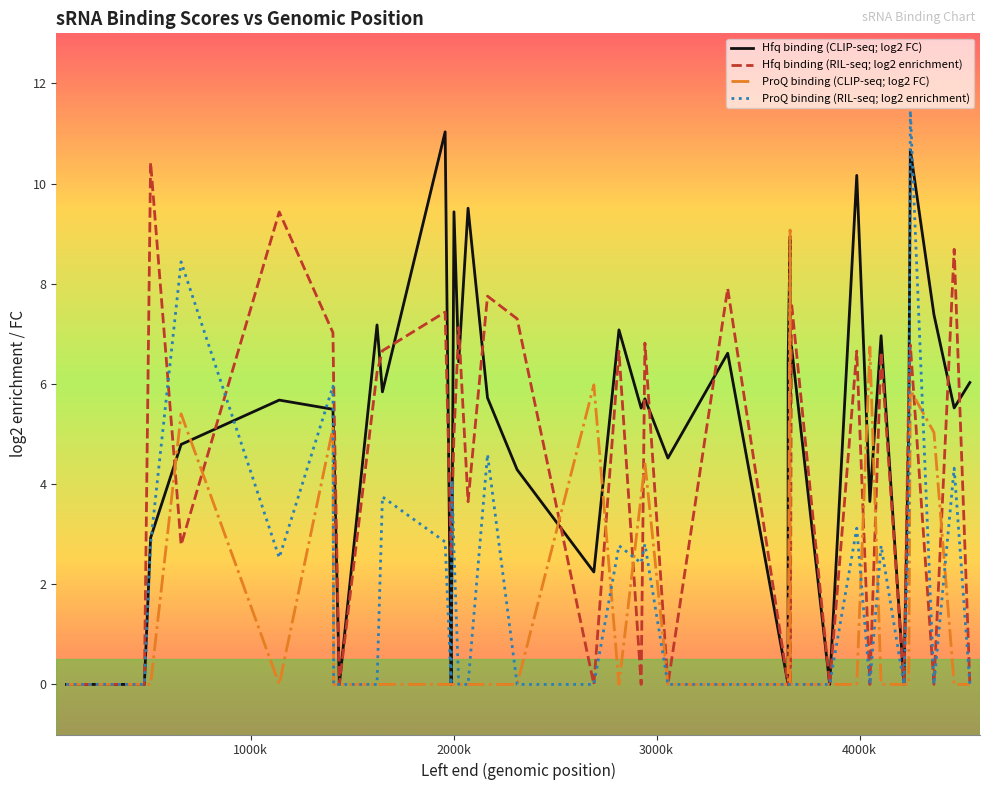

Which series has the largest total across all categories?

Hfq binding (CLIP-seq; log2 FC)